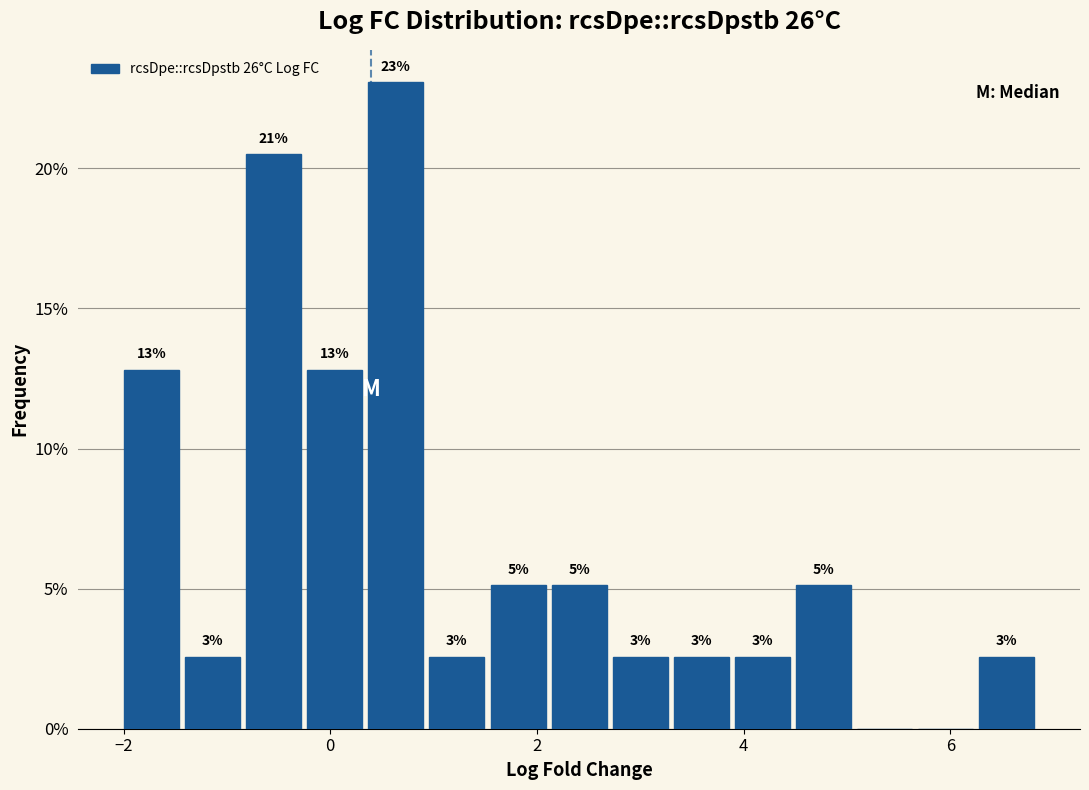

Read against the x-axis, roughly where is the centre of the tallest bar?

0.6